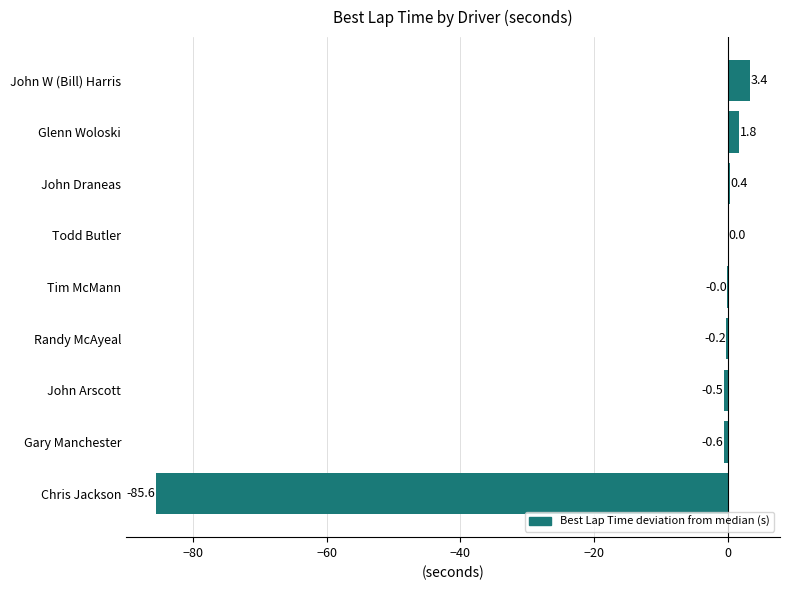

Between Tim McMann and John Draneas, which is larger?

John Draneas